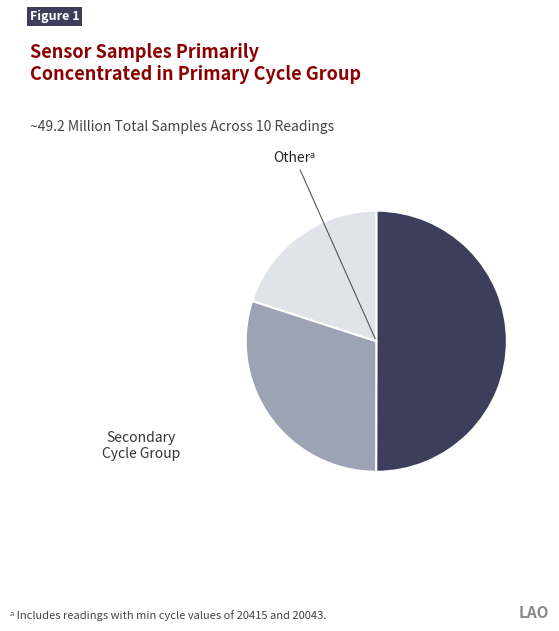

Count the number of slices in the pie.

3